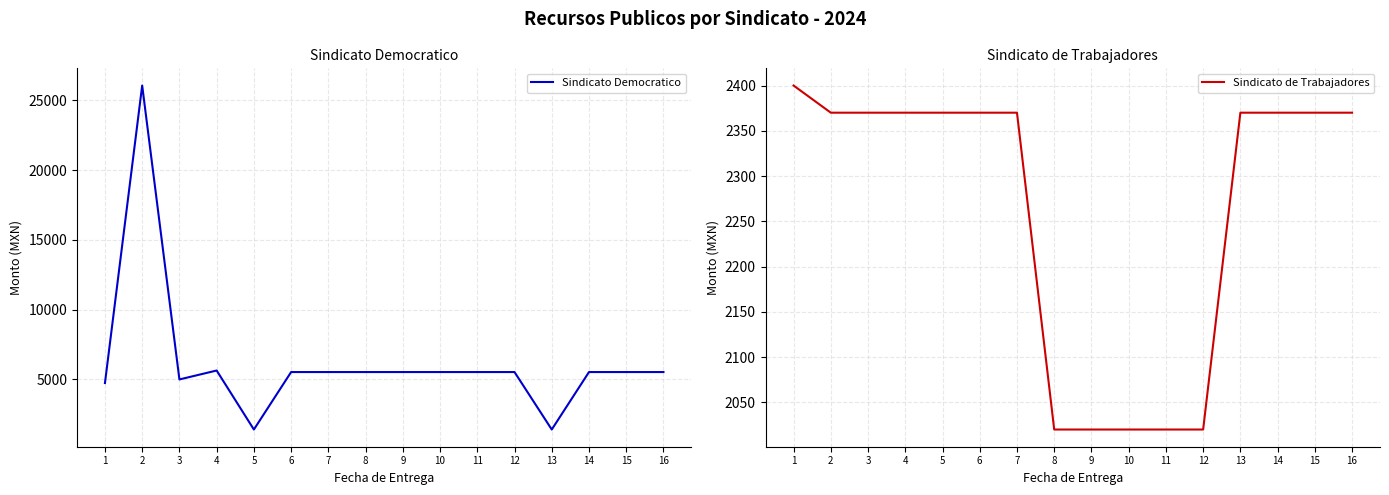

List the labels in order of Sindicato de Trabajadores value, largest first.

1, 2, 3, 4, 5, 6, 7, 13, 14, 15, 16, 8, 9, 10, 11, 12